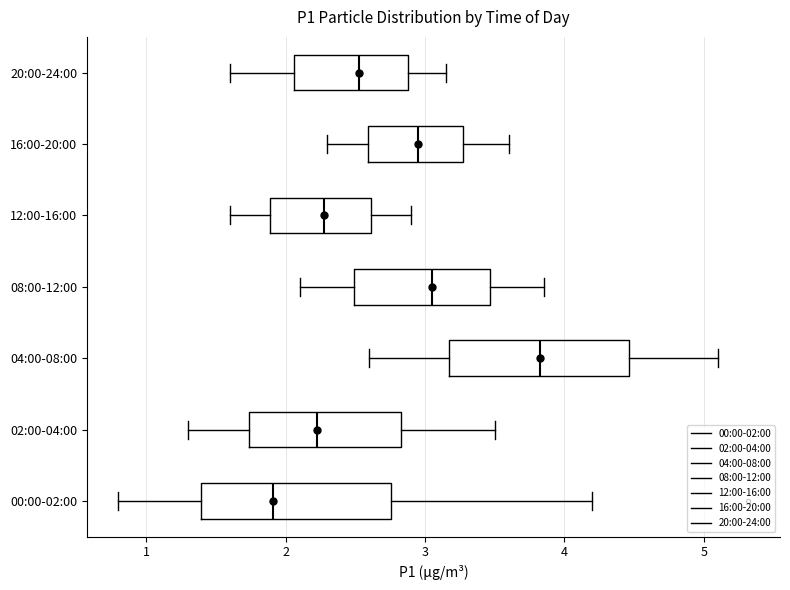

Where does the right whisker of the box for 00:00-02:00 end on the x-axis? The values are not printed on the chart, so give them approximately, as read against the axis.

4.2